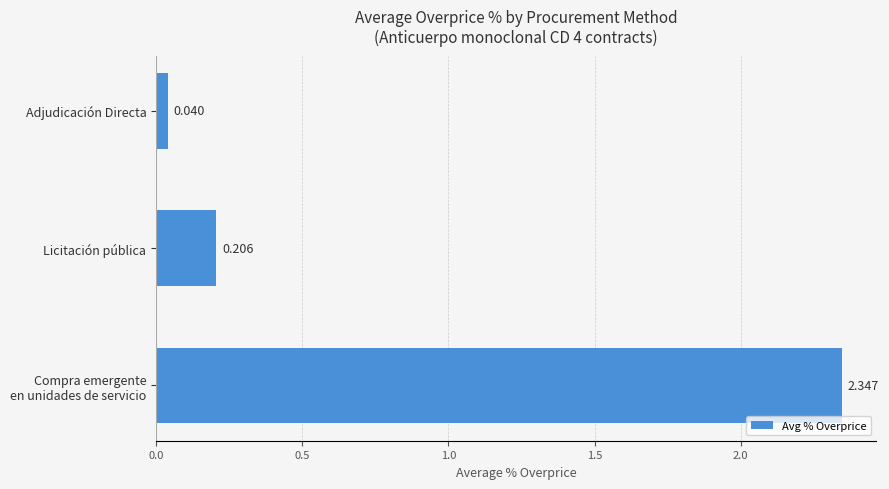

Which label corresponds to the smallest value in the chart?

Adjudicación Directa